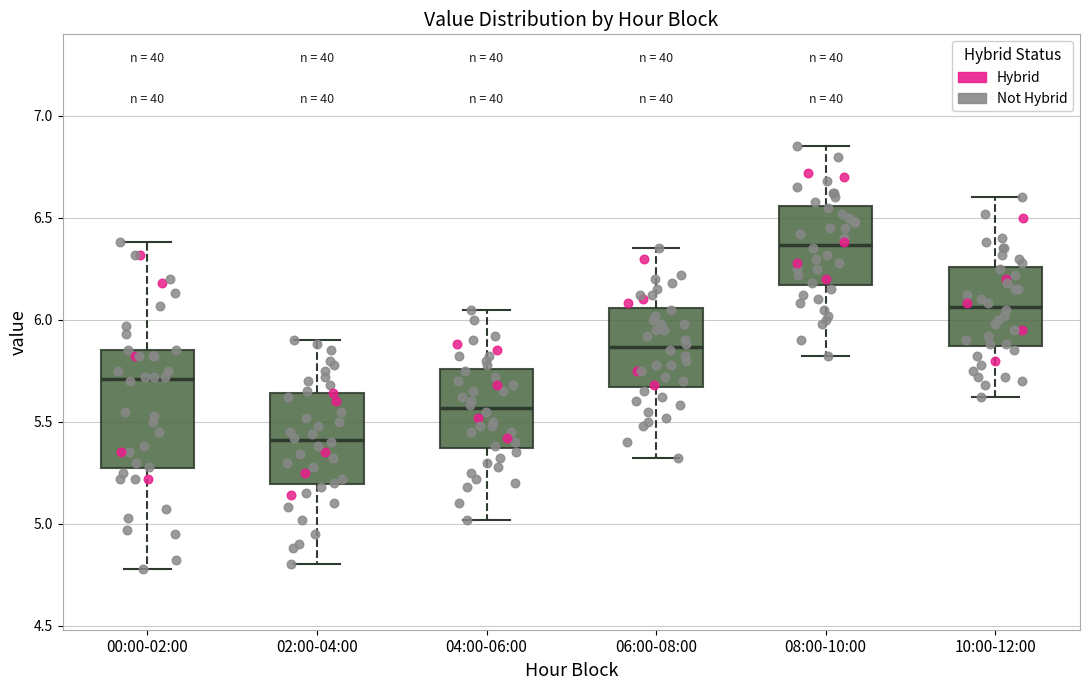

Which box's median line is the highest?

08:00-10:00